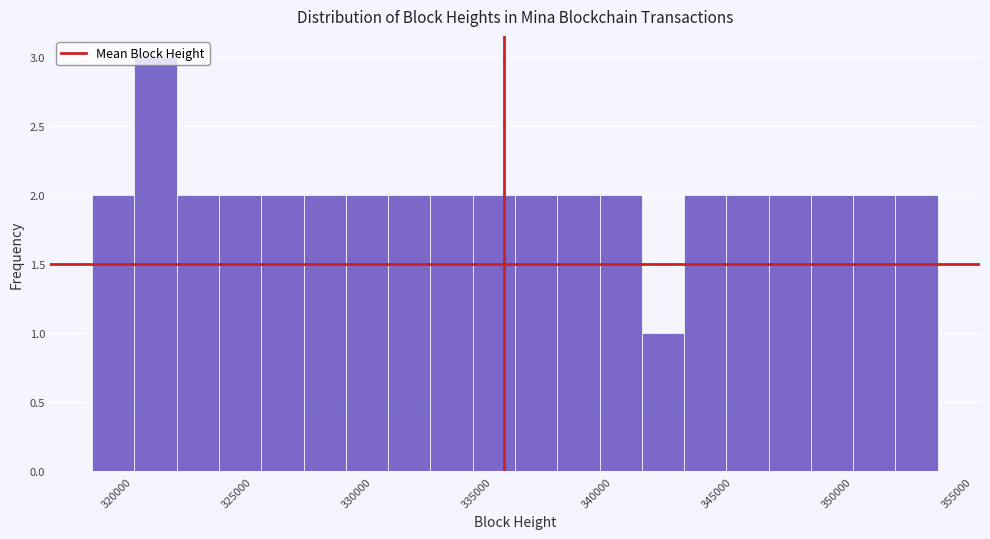

Around what value on the x-axis is the tallest bar? Give the approximate position of its centre, as read against the axis.

321500